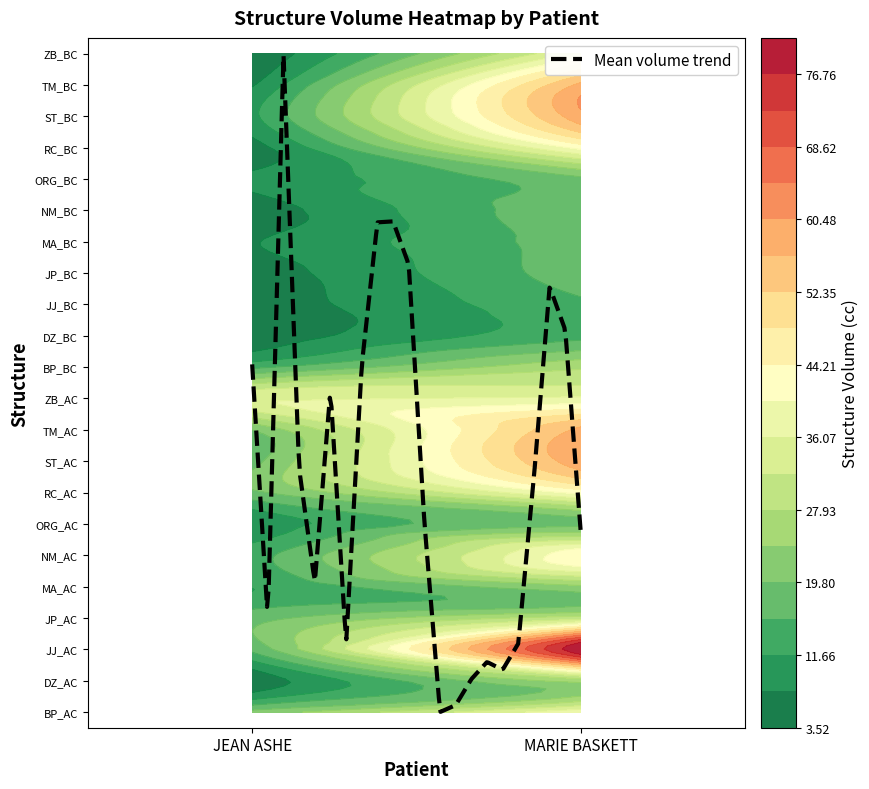

The value of MA_AC at 1 is 23.0. True or false?

True